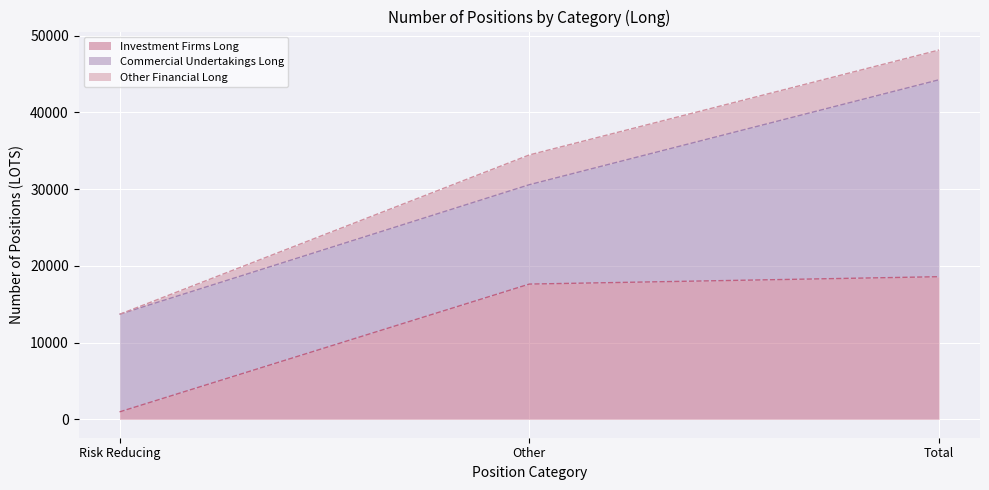

What are all the series names shown in the legend?

Investment Firms Long, Commercial Undertakings Long, Other Financial Long